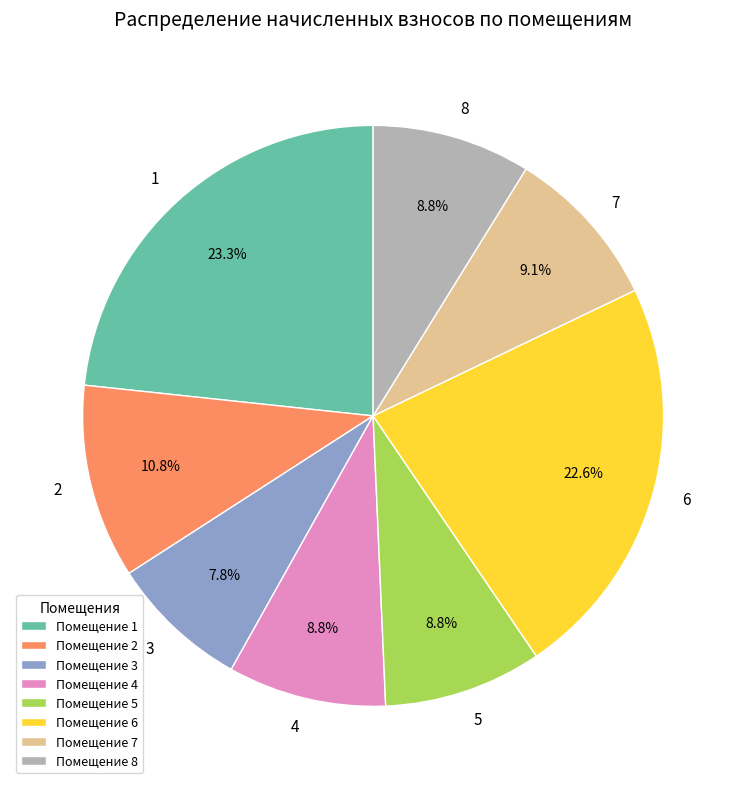

How much of the chart is everything except Помещение 7?

90.9%